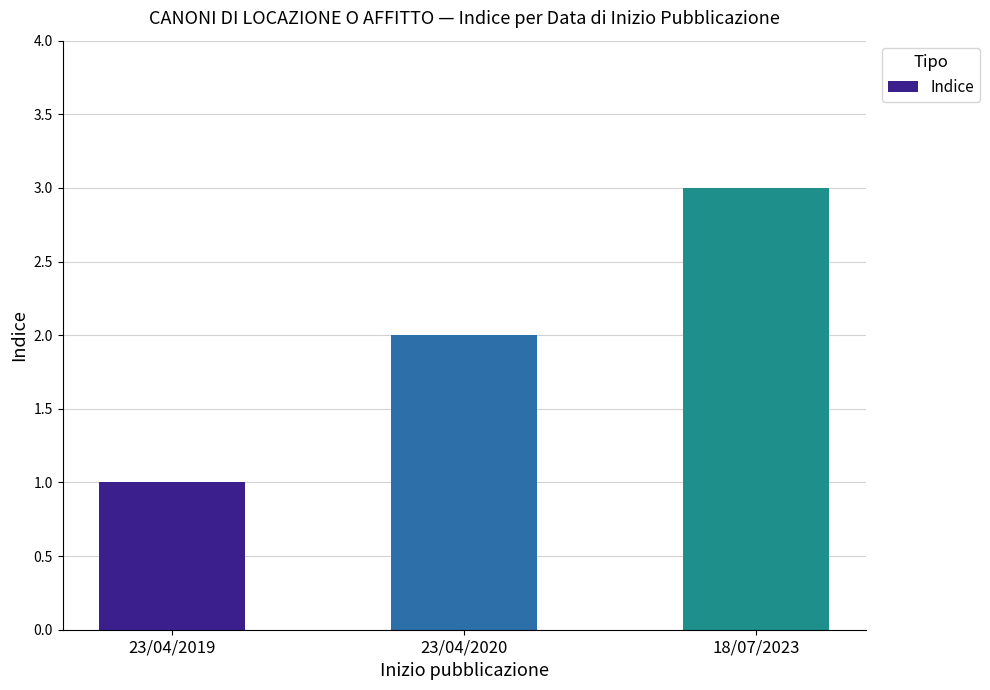

Rank the categories by value from lowest to highest.

23/04/2019, 23/04/2020, 18/07/2023